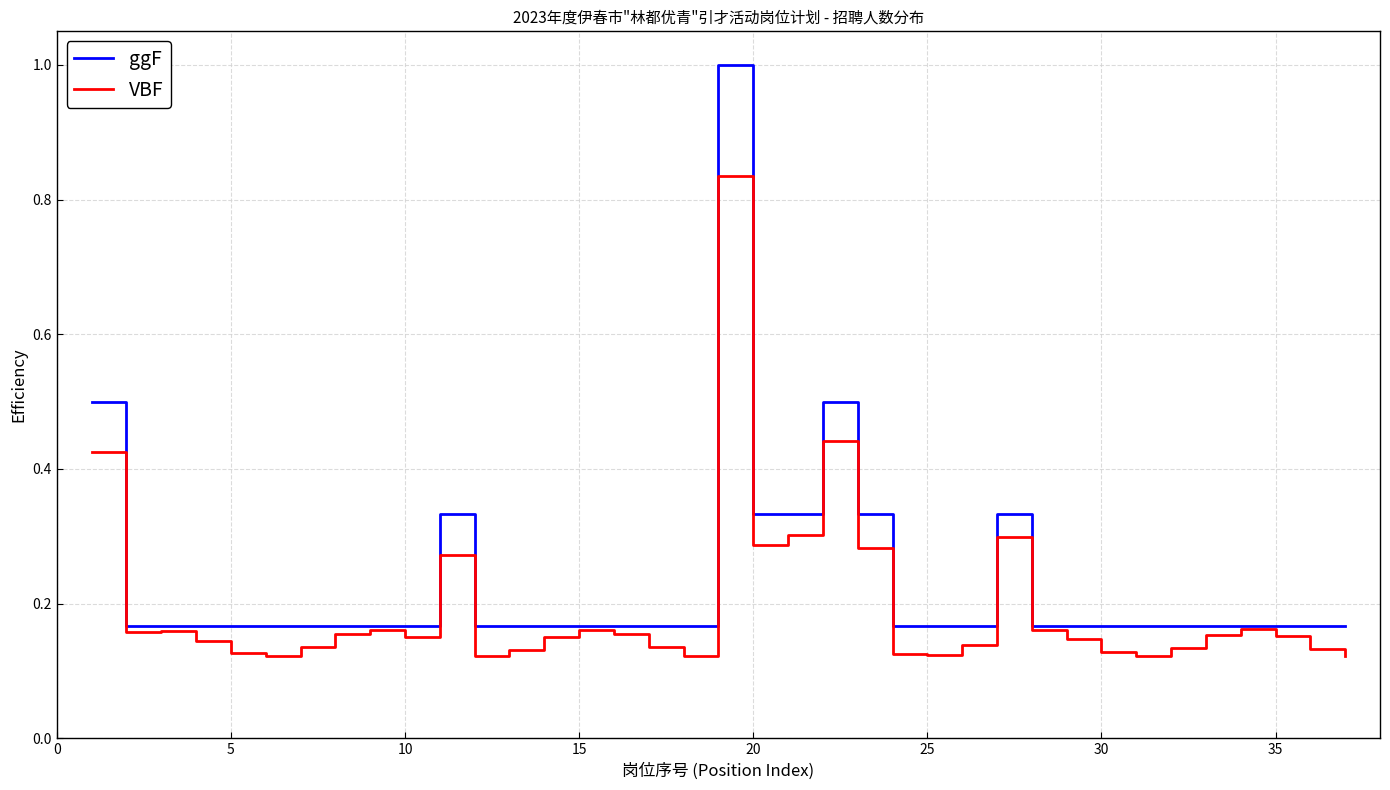

Which series has the largest range (max minus min)?

ggF